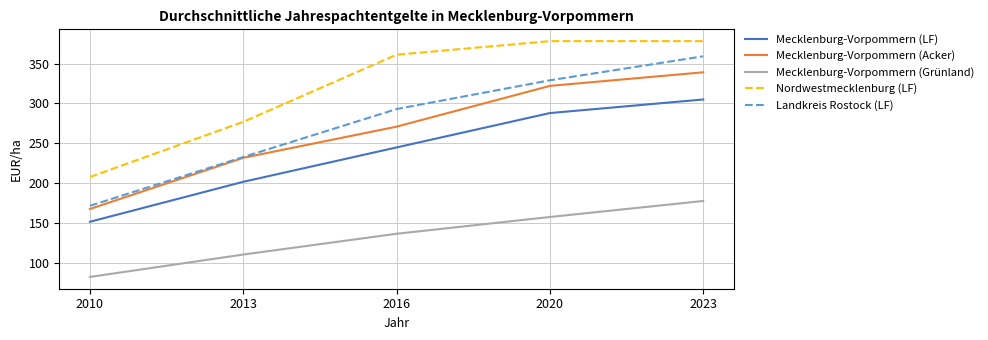

What is the sum of all Mecklenburg-Vorpommern (Acker) values?

1332